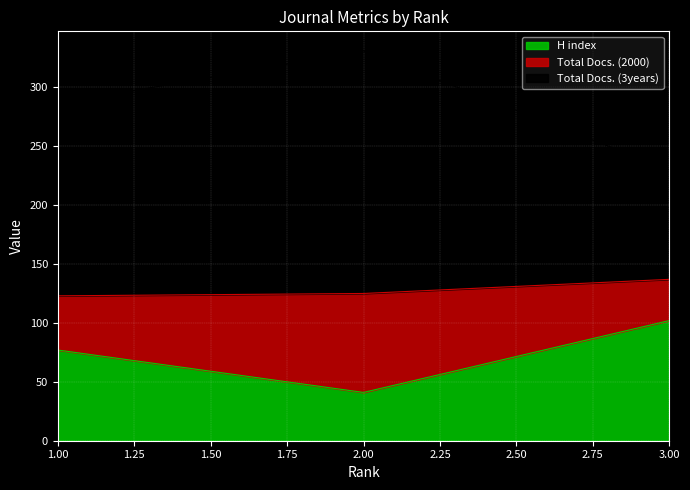

Is the value of H index at 1 greater than the value of Total Docs. (3years) at 2?

No